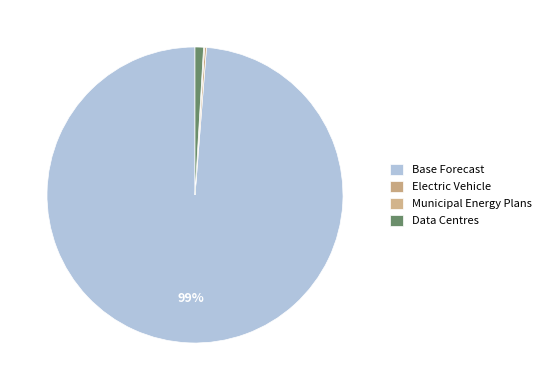

Does Municipal Energy Plans represent more than half of the total?

No